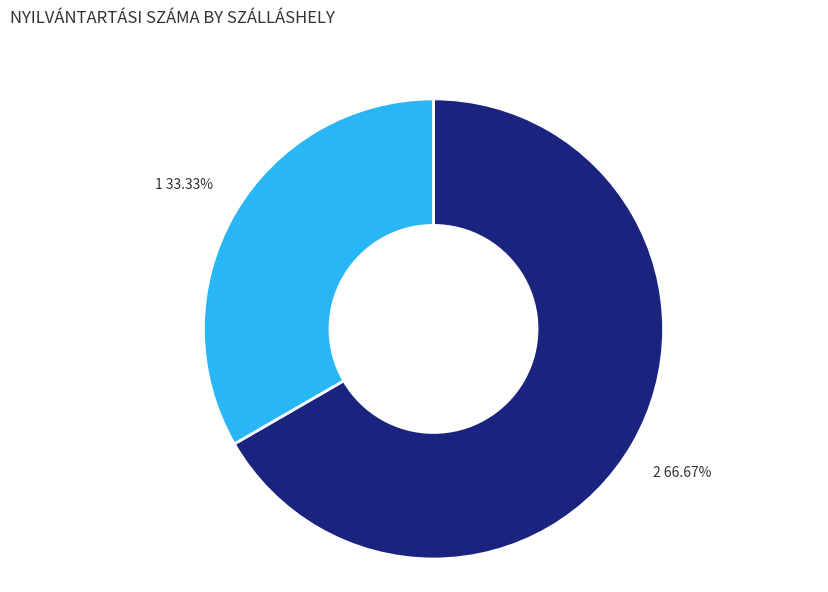

How many slices are in this pie chart?

2